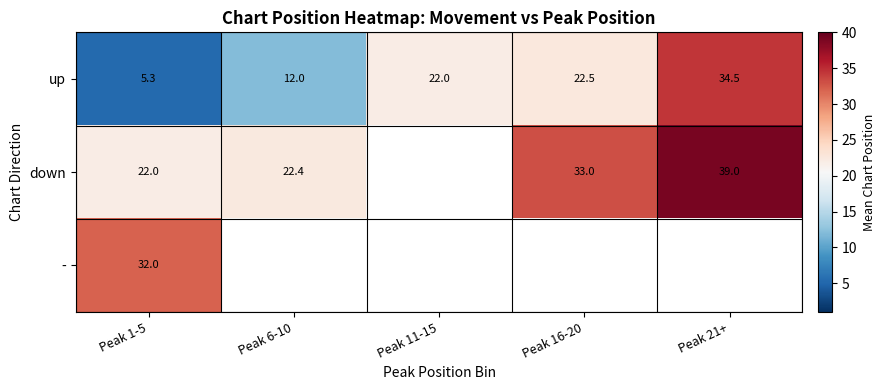

Rank the series at Peak 1-5 from highest to lowest value.

-, down, up